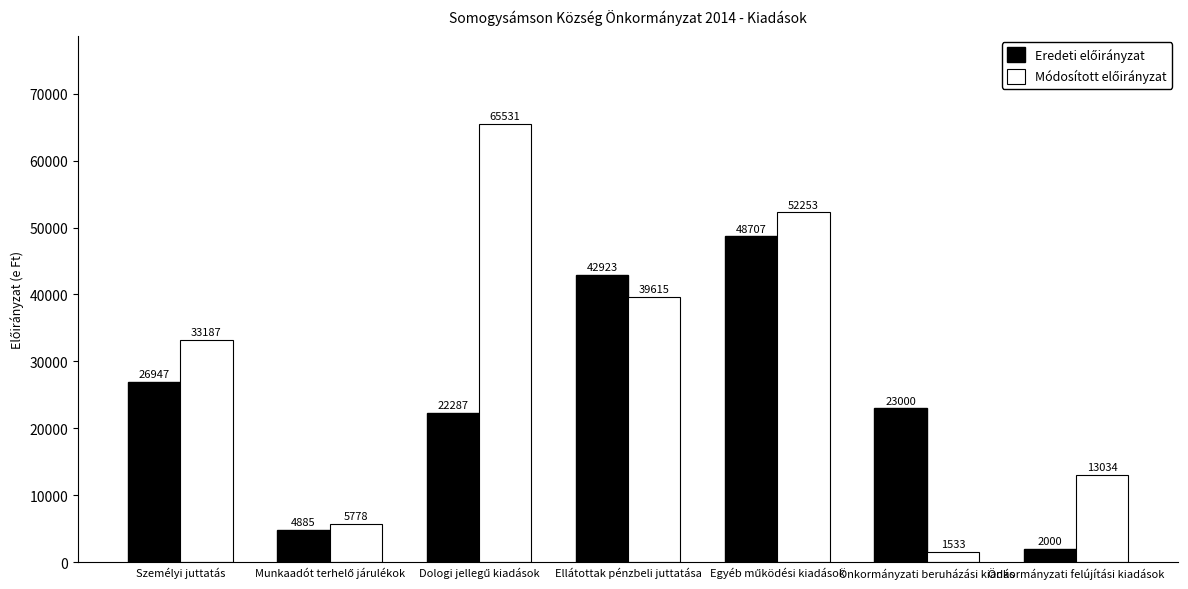

What position from the left is Ellátottak pénzbeli juttatása?

4